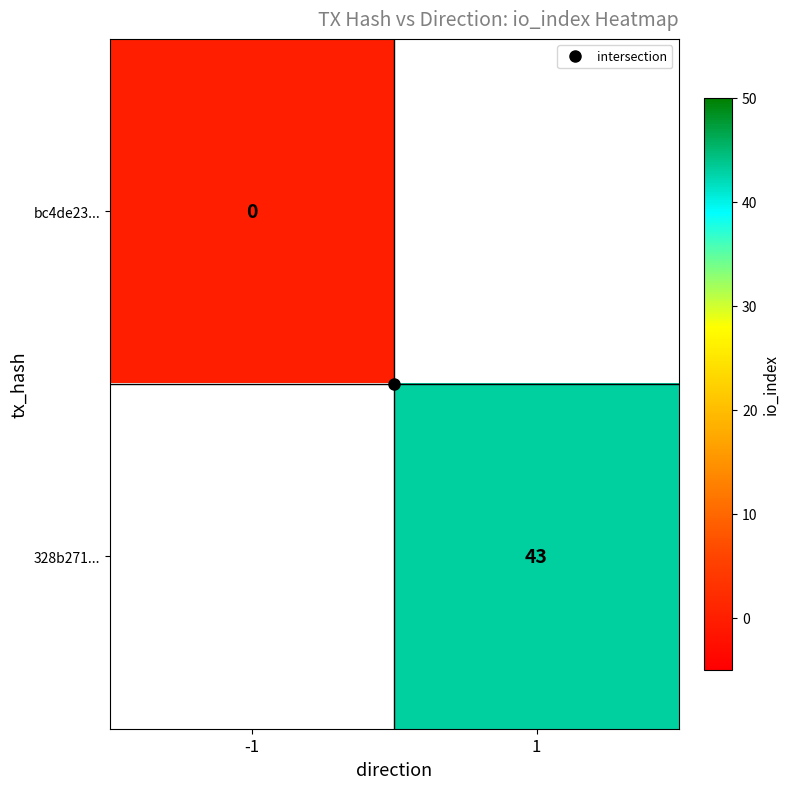

At how many categories does at least one series exceed 13?

1